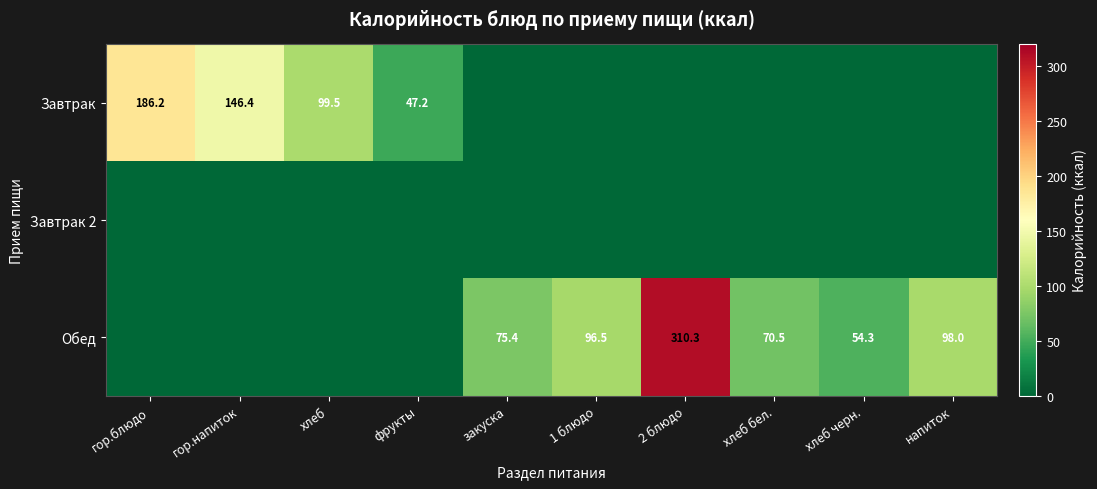

True or false: Обед has a value of 310.3 at 2 блюдо.

True